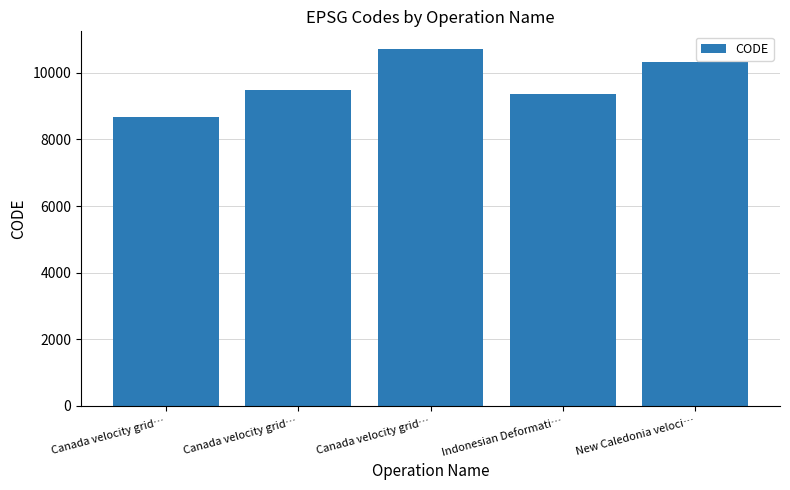

Reading left to right, what are all the values shown in this chart?

Canada velocity grid…=8676	Canada velocity grid…=9483	Canada velocity grid…=10707	Indonesian Deformati…=9375	New Caledonia veloci…=10323